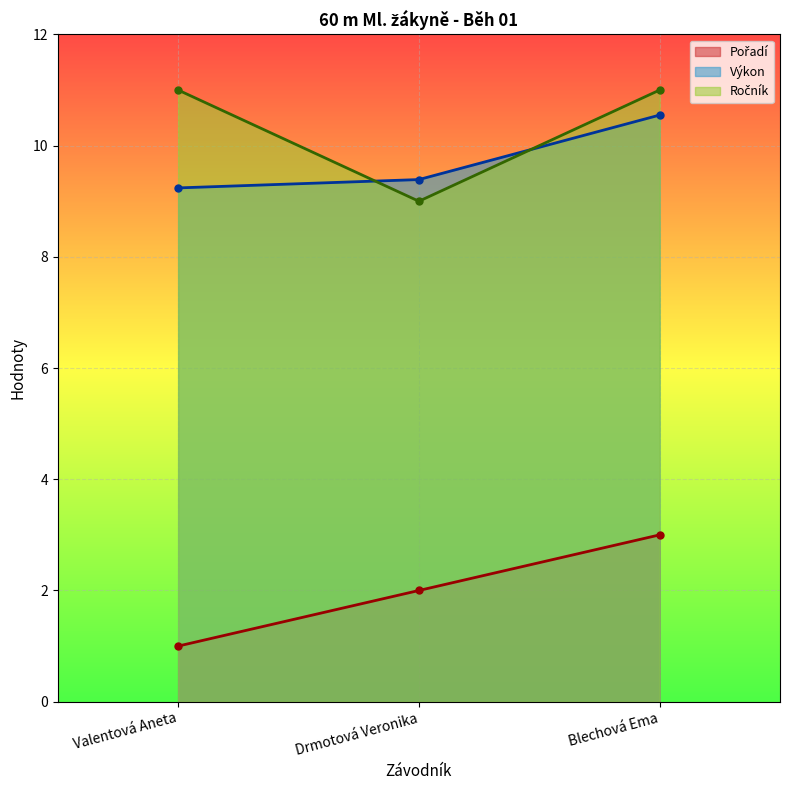

Read the Pořadí value at Valentová Aneta.

1.0